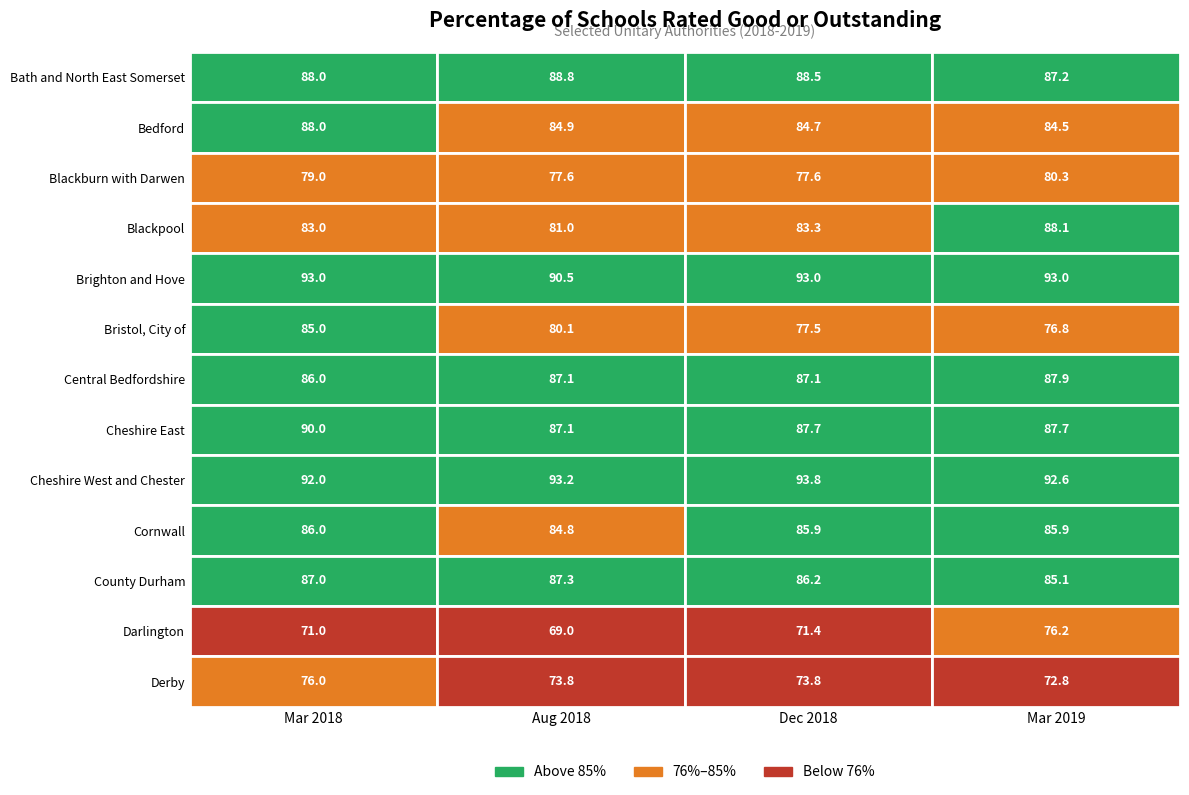

What is the approximate value of Bath and North East Somerset at As at 31 August 2018?

88.8